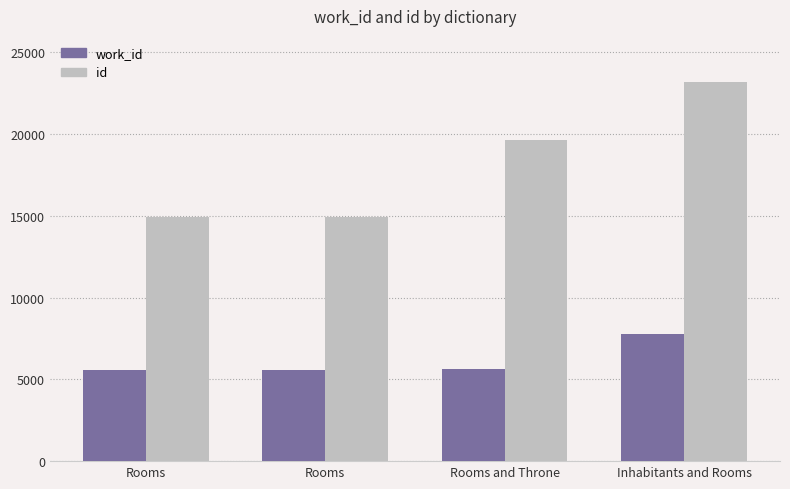

Does the chart contain stacked bars?

No